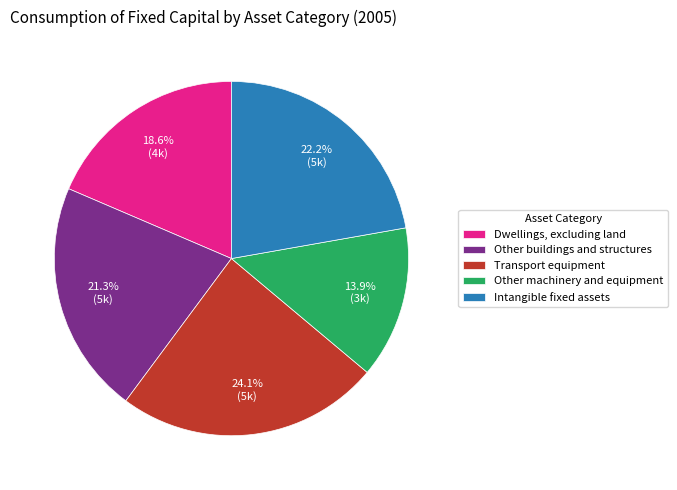

To the nearest percent, what percentage of the pie is Other buildings and structures?

21%